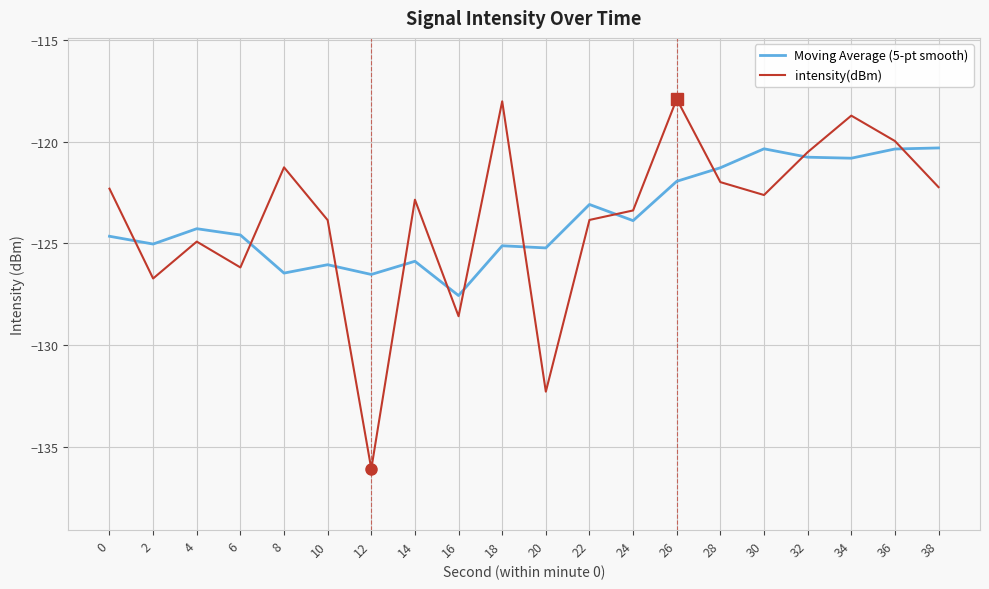

What is the difference between the second highest and second lowest values in the Moving Average (5-pt smooth) series?

6.2